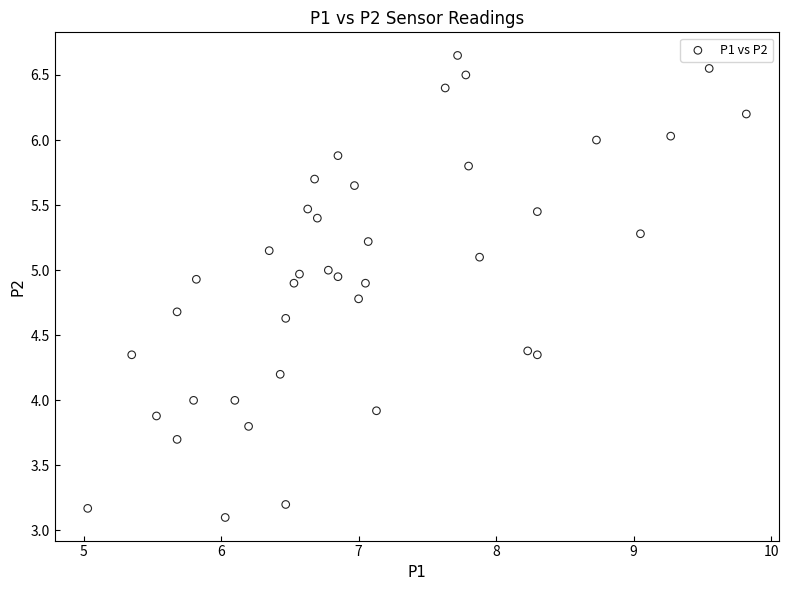

What is the range of X values (max minus min)?

4.8